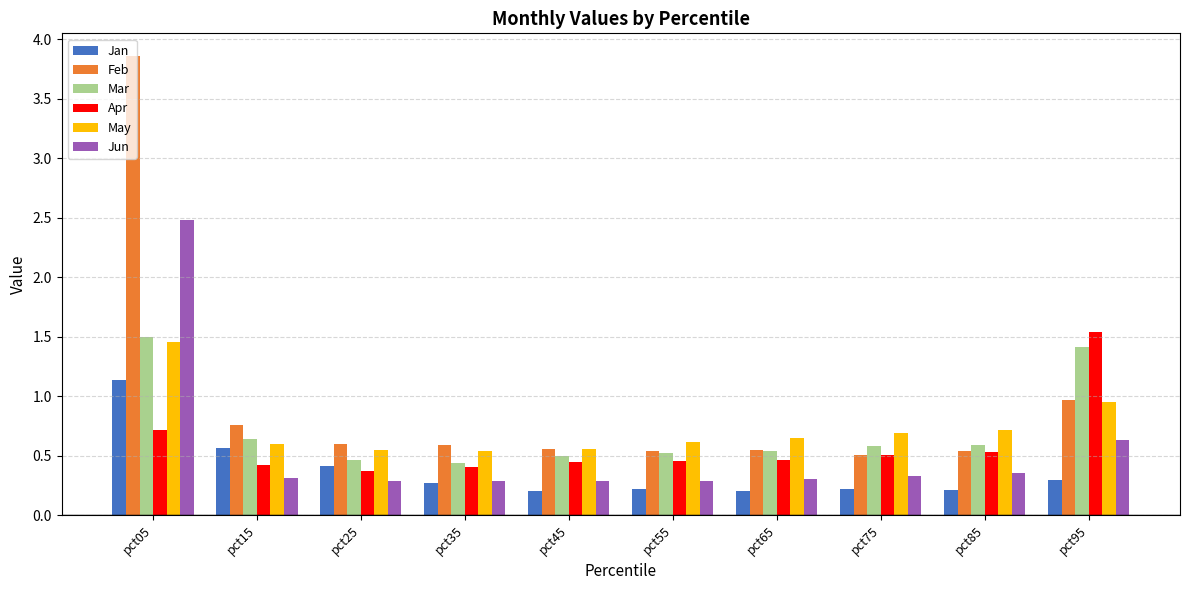

Which series has the largest total across all categories?

Feb